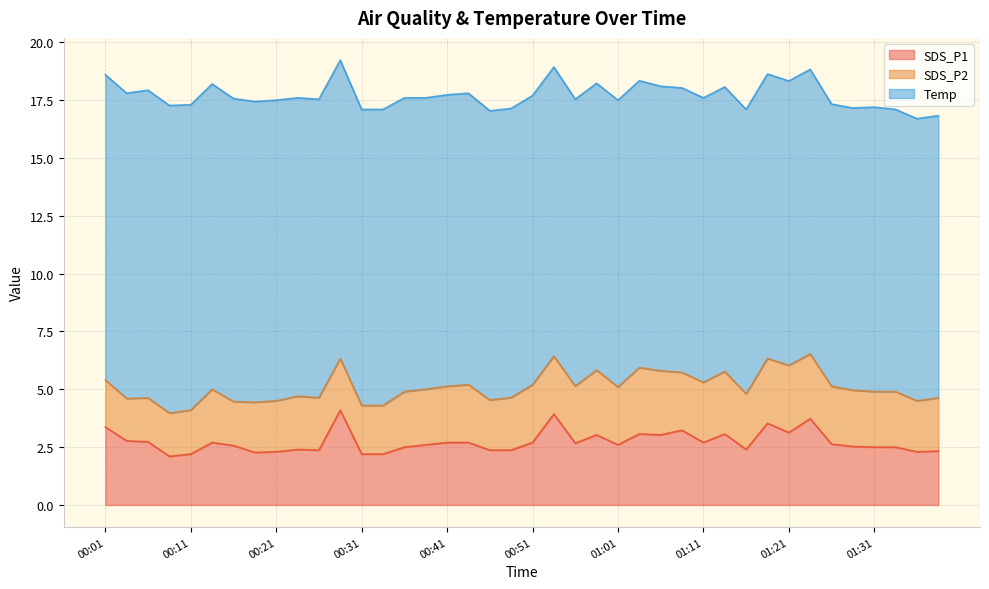

True or false: SDS_P2 and Temp cross at least once.

False